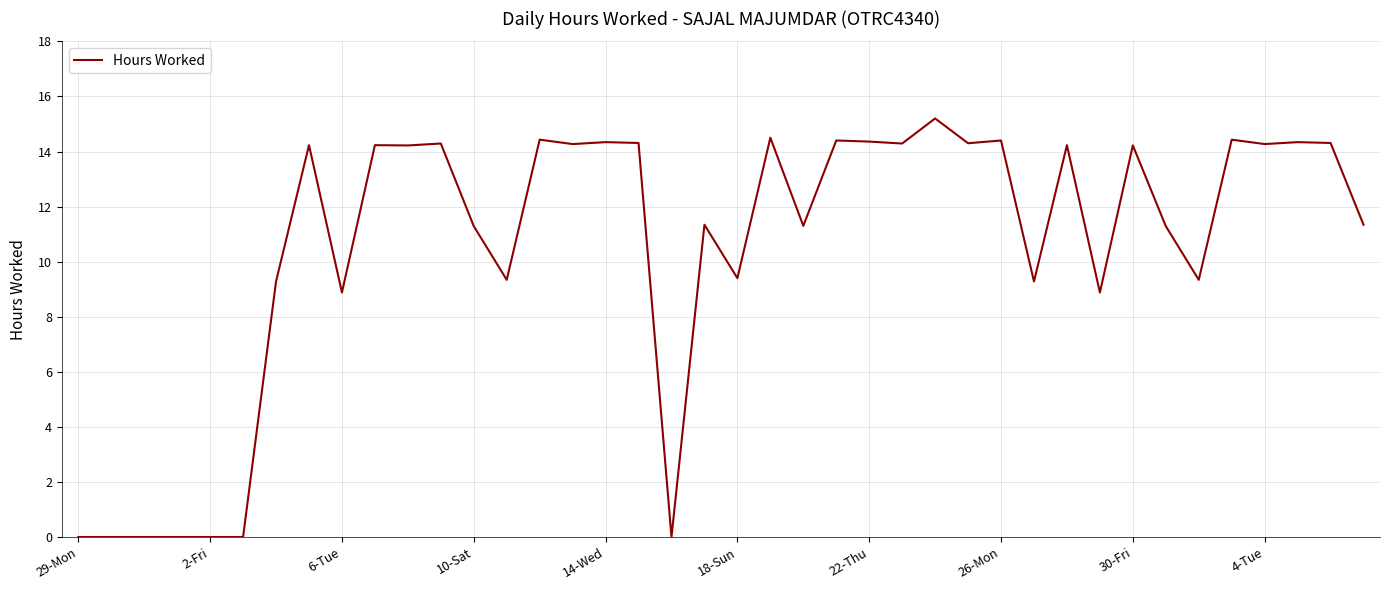

Is this an area chart (filled region under the line)?

No